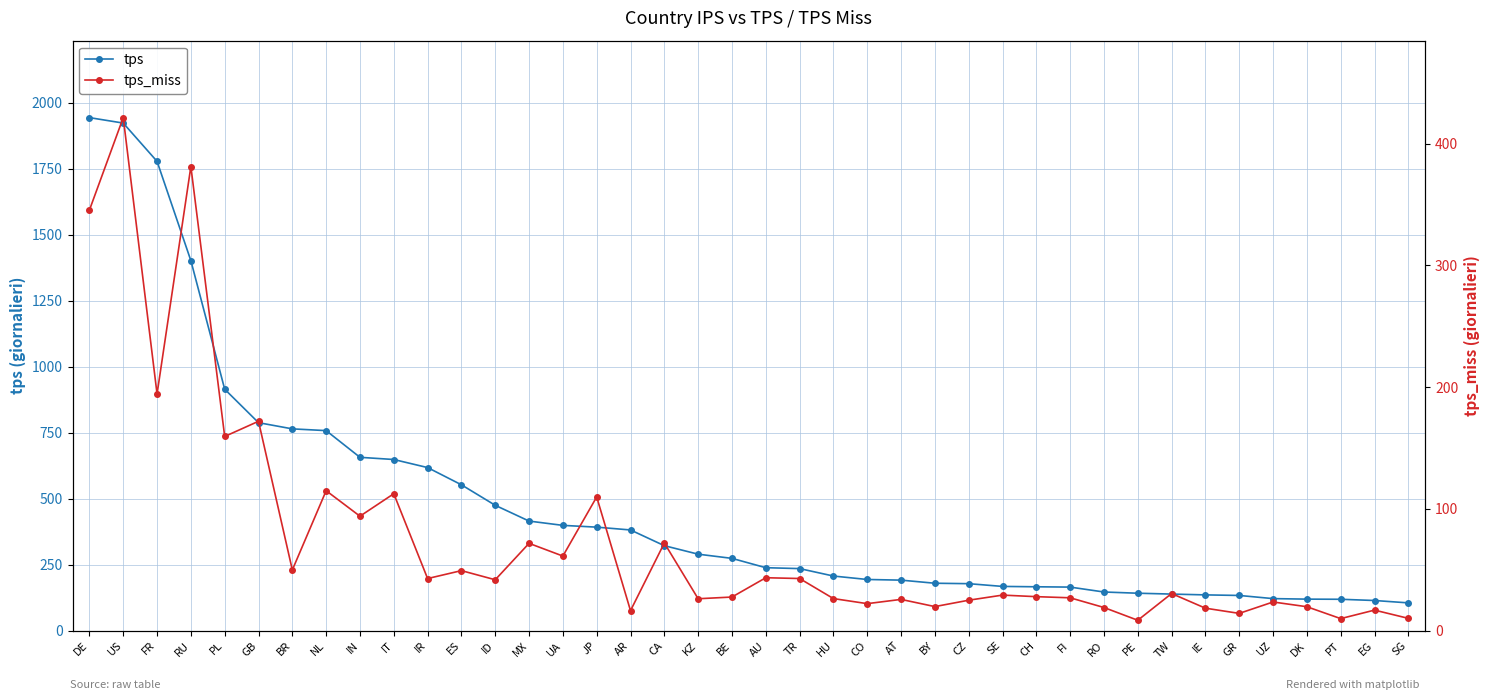

How many distinct data groups are displayed?

2